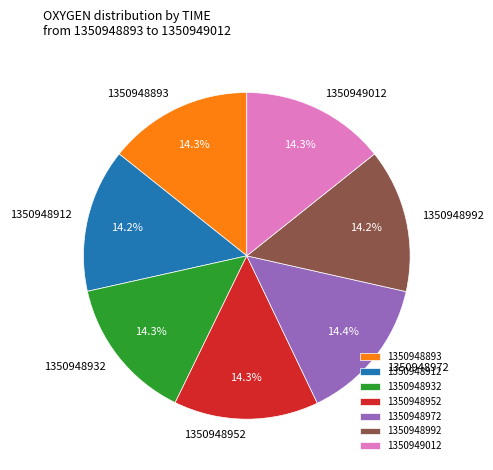

To the nearest percent, what percentage of the pie is 1350948912?

14%